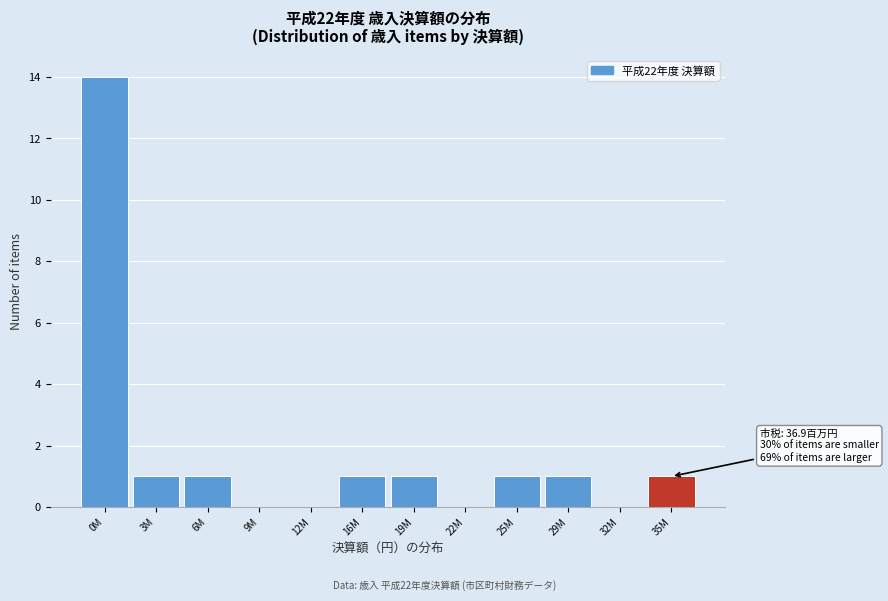

Reading left to right, list all the values displayed in this chart.

0M=14	3M=1	6M=1	9M=0	12M=0	16M=1	19M=1	22M=0	25M=1	29M=1	32M=0	35M=1